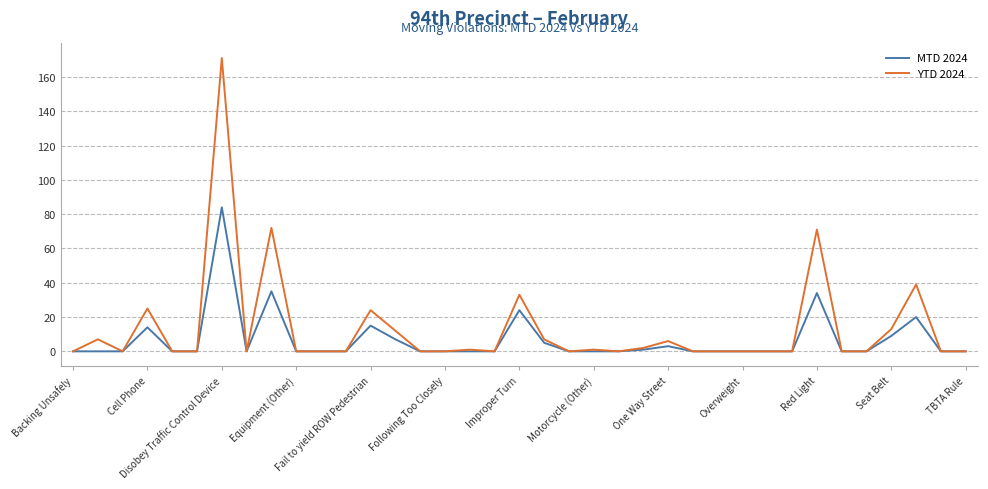

Does the chart display data point markers on the line(s)?

No